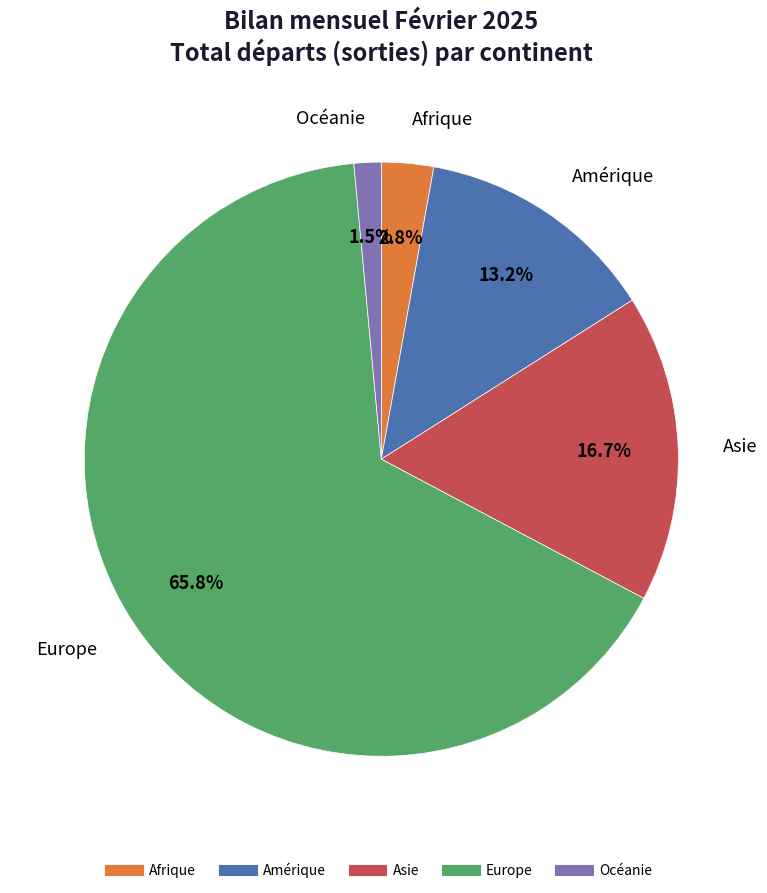

Count the number of slices in the pie.

5